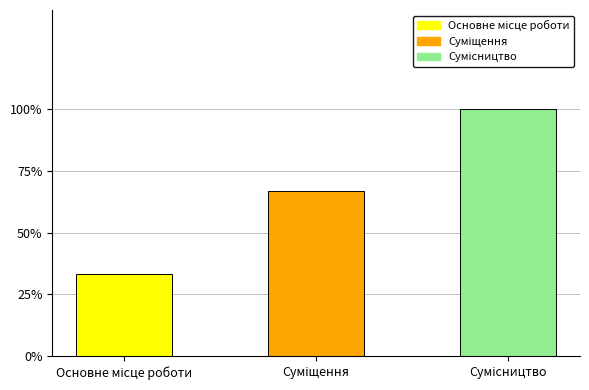

Rank the categories by value from lowest to highest.

Основне місце роботи, Суміщення, Сумісництво